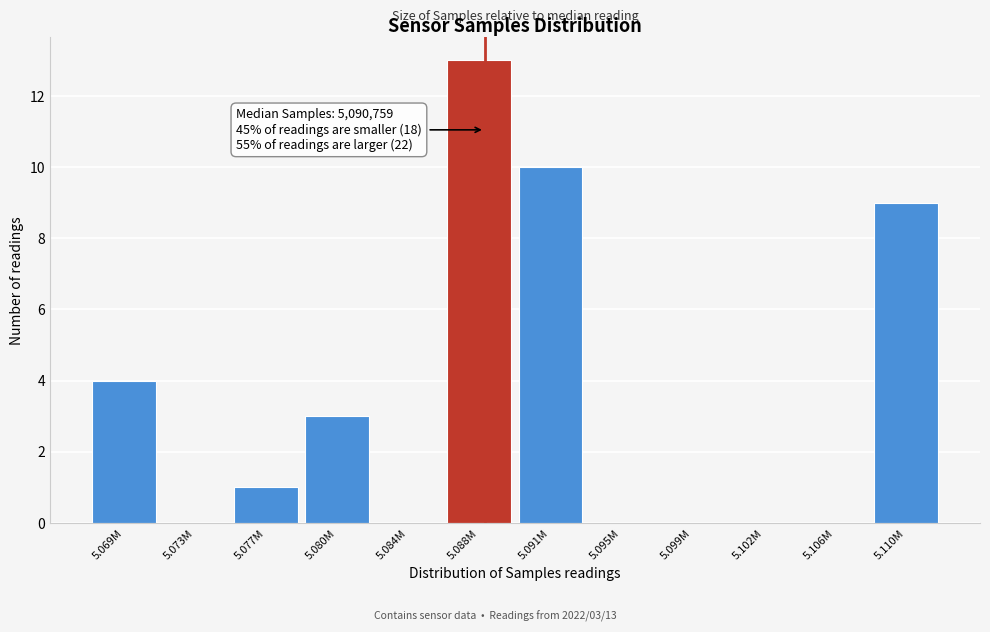

Where is the data nearest to the value 6?

5.069M